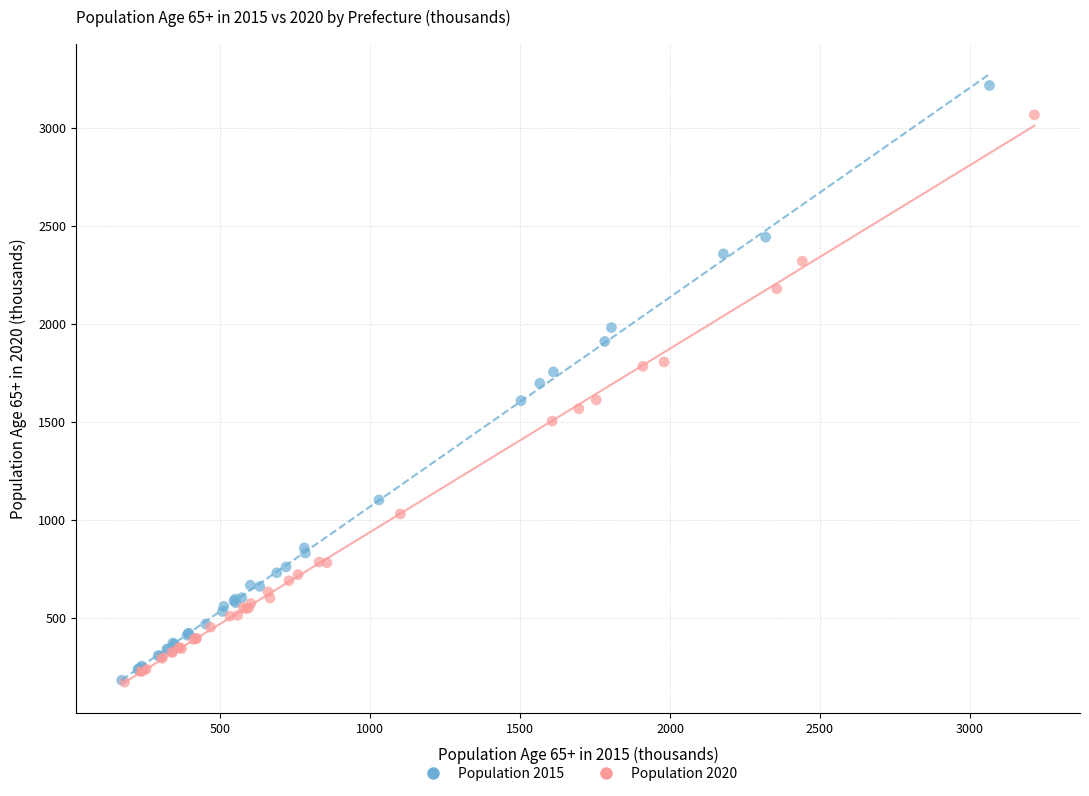

Which series has the largest Y range (max minus min)?

Population 2015